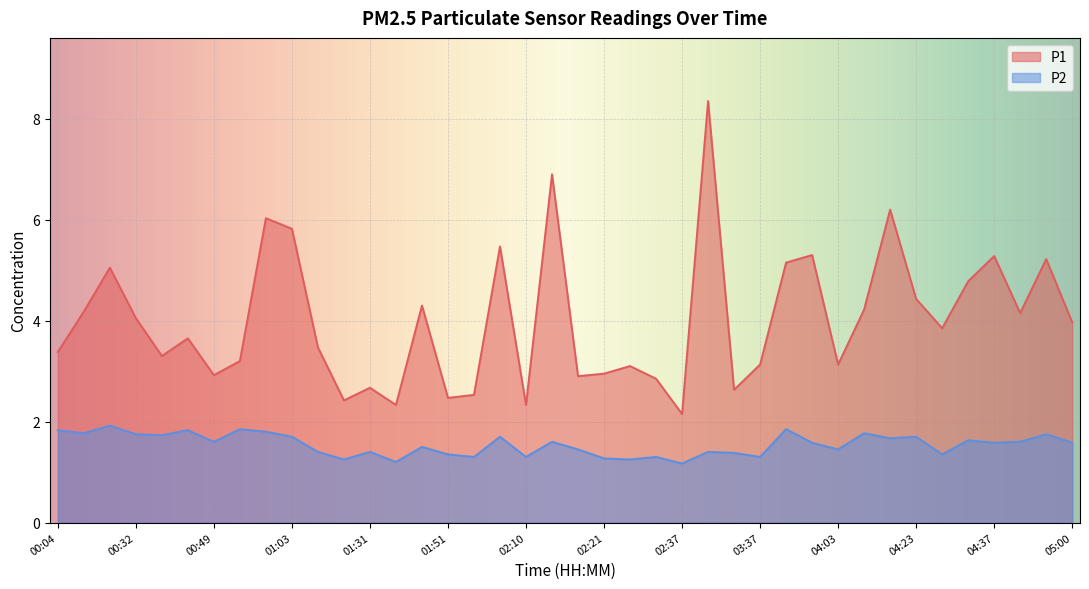

Reading right to left, list all the values displayed in this chart.

P1: 05:00=4.0	04:45=5.2	04:40=4.2	04:37=5.3	04:34=4.8	04:28=3.9	04:23=4.4	04:17=6.2	04:11=4.2	04:03=3.1	03:51=5.3	03:45=5.2	03:37=3.1	03:32=2.6	03:00=8.3	02:37=2.1	02:32=2.9	02:23=3.1	02:21=3.0	02:18=2.9	02:13=6.9	02:10=2.3	02:07=5.5	02:02=2.5	01:51=2.5	01:39=4.3	01:34=2.3	01:31=2.7	01:28=2.4	01:25=3.5	01:03=5.8	01:00=6.0	00:55=3.2	00:49=2.9	00:40=3.6	00:37=3.3	00:32=4.0	00:18=5.0	00:15=4.2	00:04=3.4
P2: 05:00=1.6	04:45=1.8	04:40=1.6	04:37=1.6	04:34=1.6	04:28=1.4	04:23=1.7	04:17=1.7	04:11=1.8	04:03=1.4	03:51=1.6	03:45=1.9	03:37=1.3	03:32=1.4	03:00=1.4	02:37=1.2	02:32=1.3	02:23=1.2	02:21=1.3	02:18=1.4	02:13=1.6	02:10=1.3	02:07=1.7	02:02=1.3	01:51=1.4	01:39=1.5	01:34=1.2	01:31=1.4	01:28=1.2	01:25=1.4	01:03=1.7	01:00=1.8	00:55=1.9	00:49=1.6	00:40=1.8	00:37=1.7	00:32=1.8	00:18=1.9	00:15=1.8	00:04=1.8